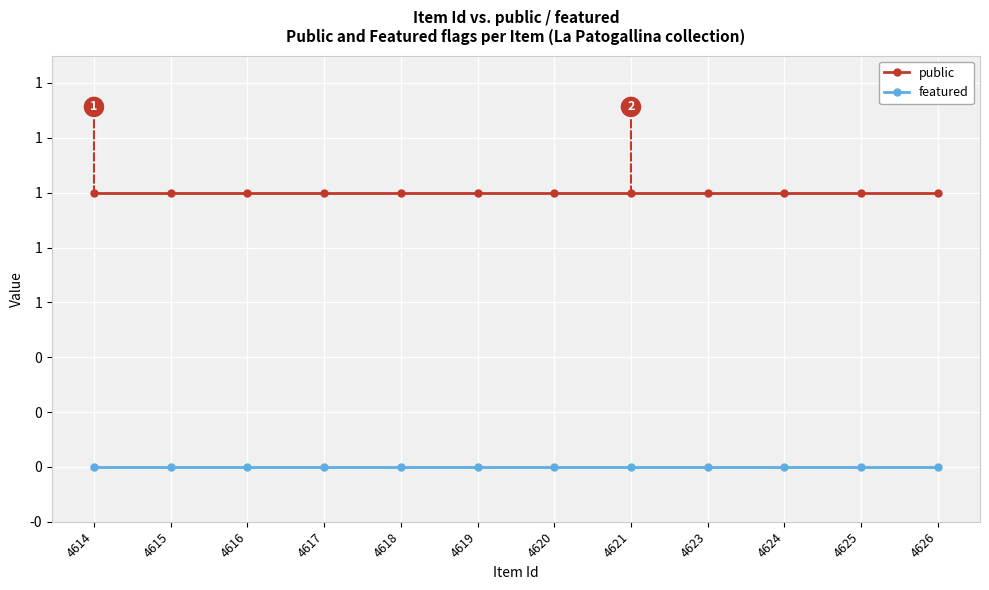

Is this an area chart (filled region under the line)?

No